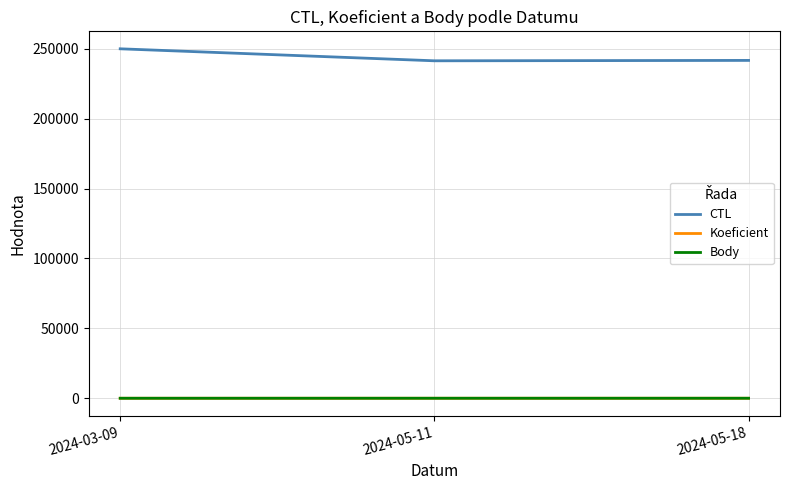

Which series has the largest total across all categories?

CTL